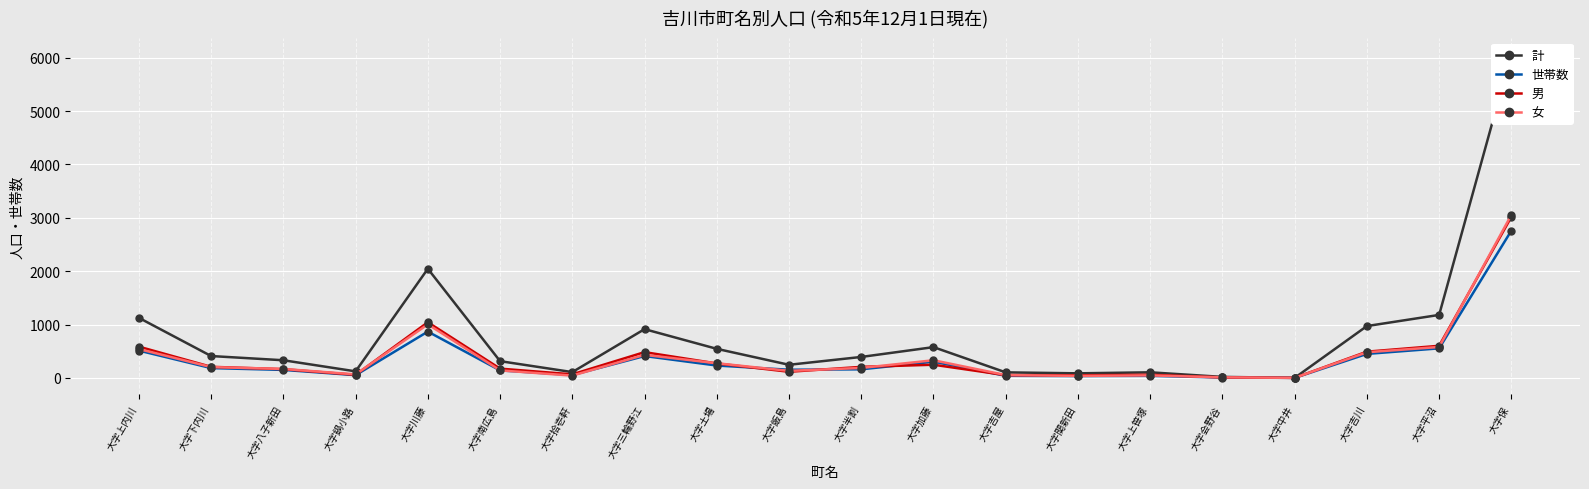

Which category has the highest value in the 計 series?

大字保